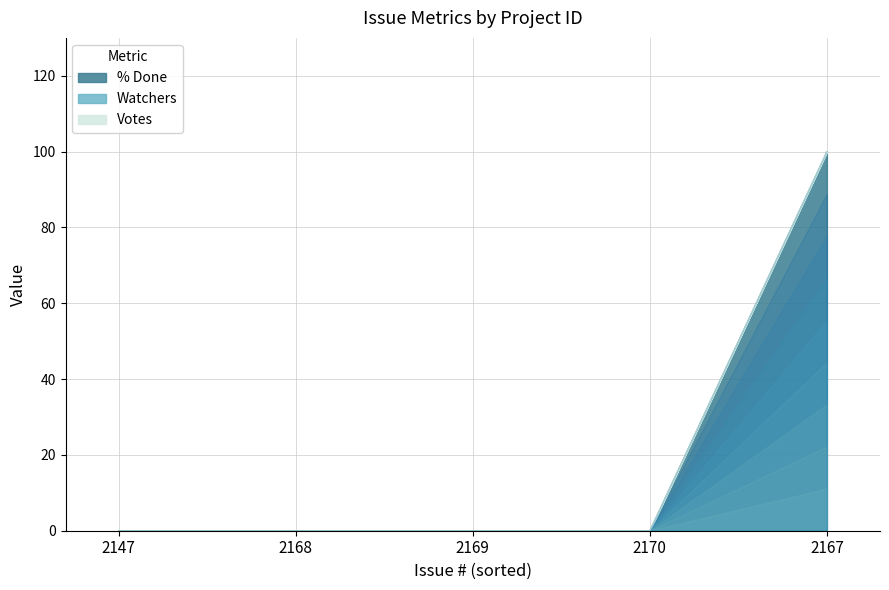

True or false: % Done and Watchers cross at least once.

False